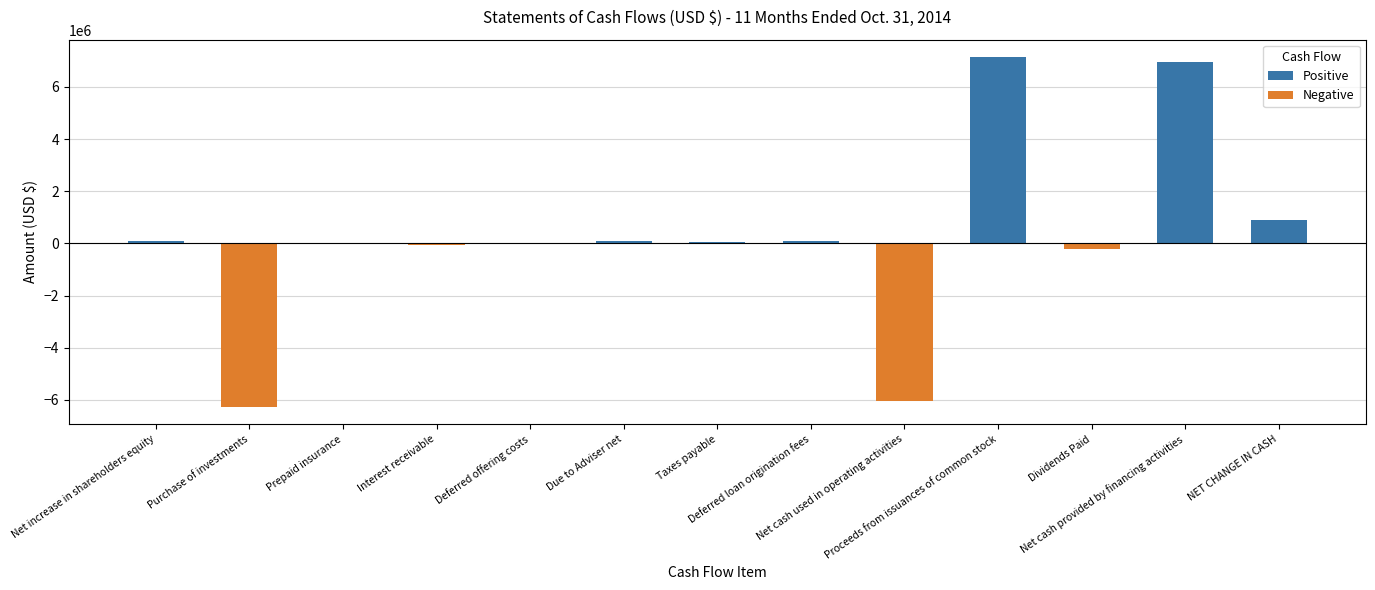

What is the greatest value displayed?

7143770